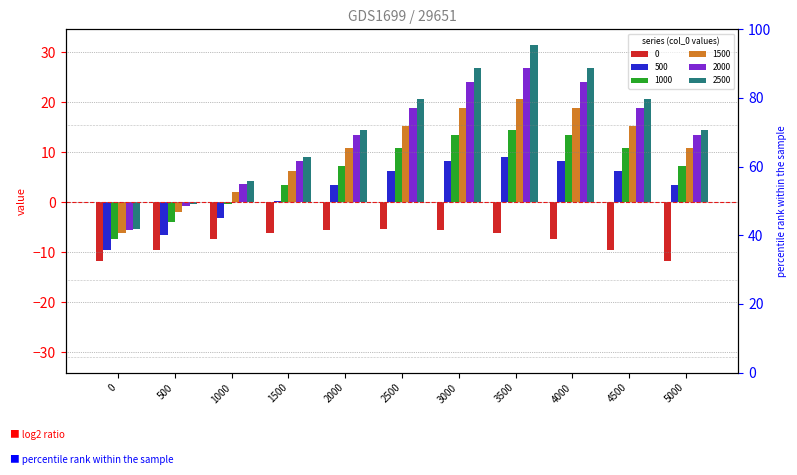

What is the value of the 1500 bar at the 3rd from the left?

2.0